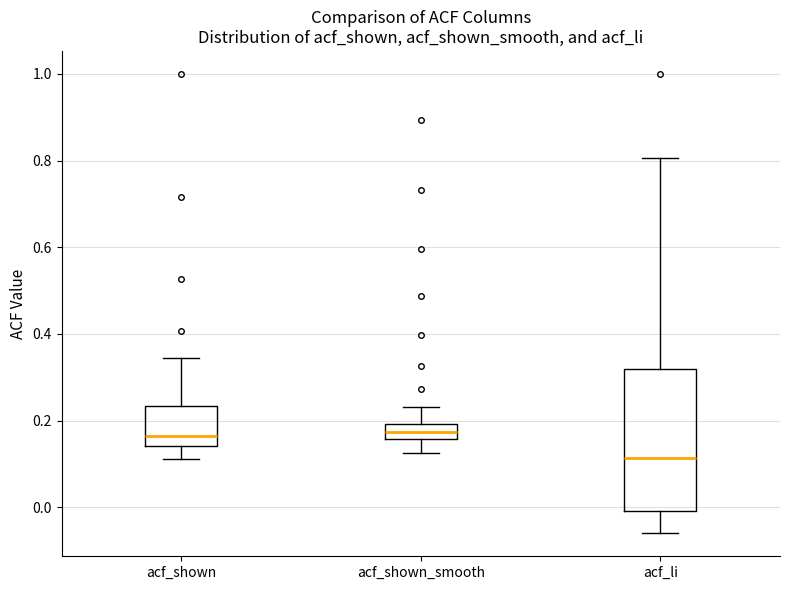

Comparing the boxes themselves (not the whiskers), which one is the tallest?

acf_li